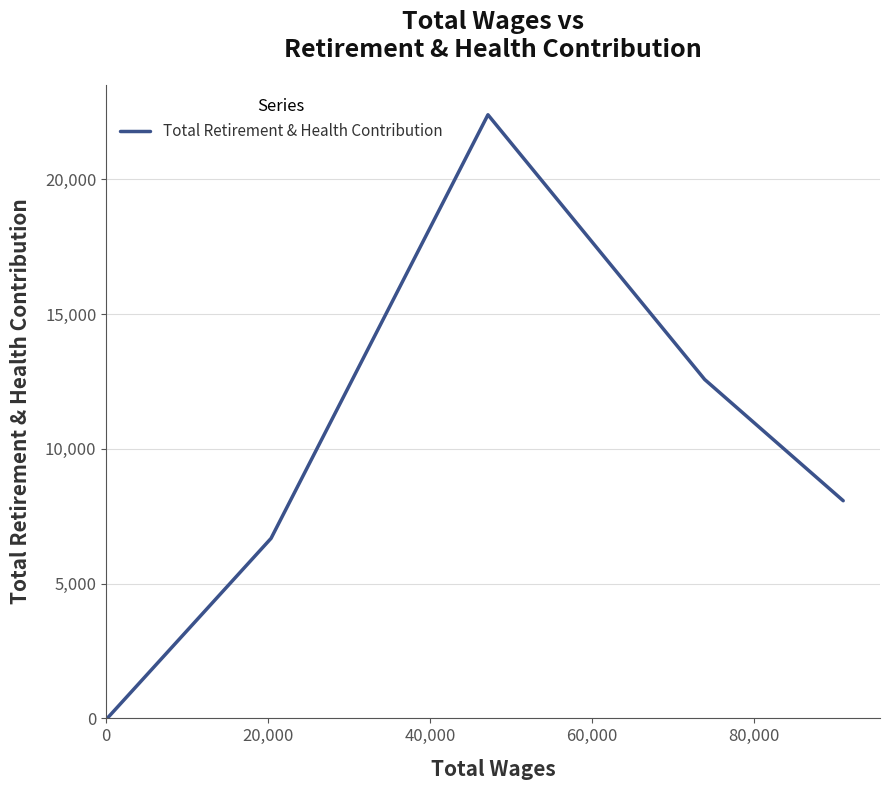

Reading left to right, transcribe all the data shown in this chart.

0	6677	22388	12569	8073